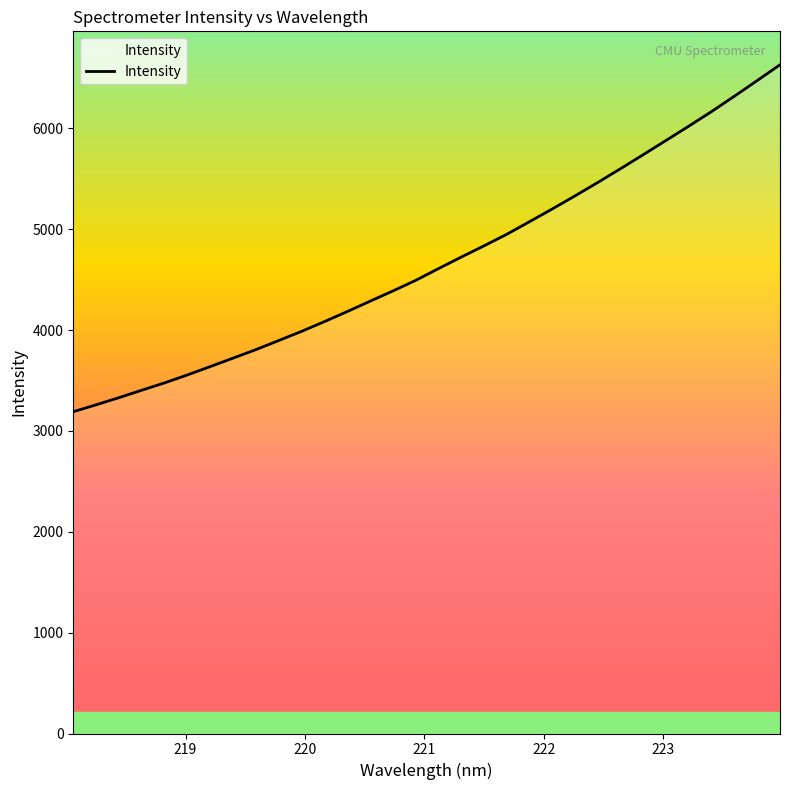

What is the maximum value shown in the chart?

6629.3